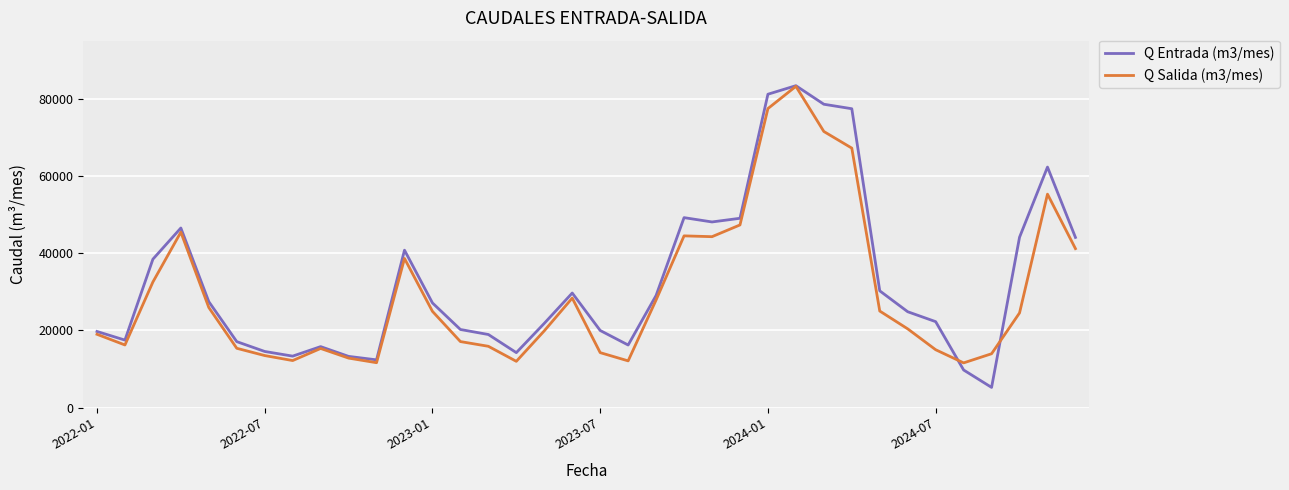

At how many categories does at least one series exceed 74433?

4